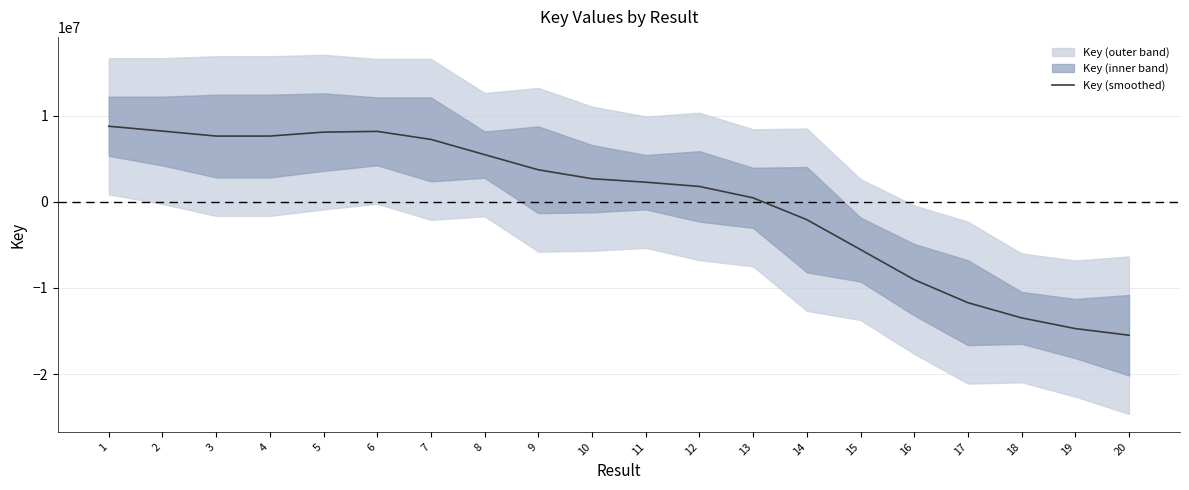

At which label does the data first exceed 2675928?

1